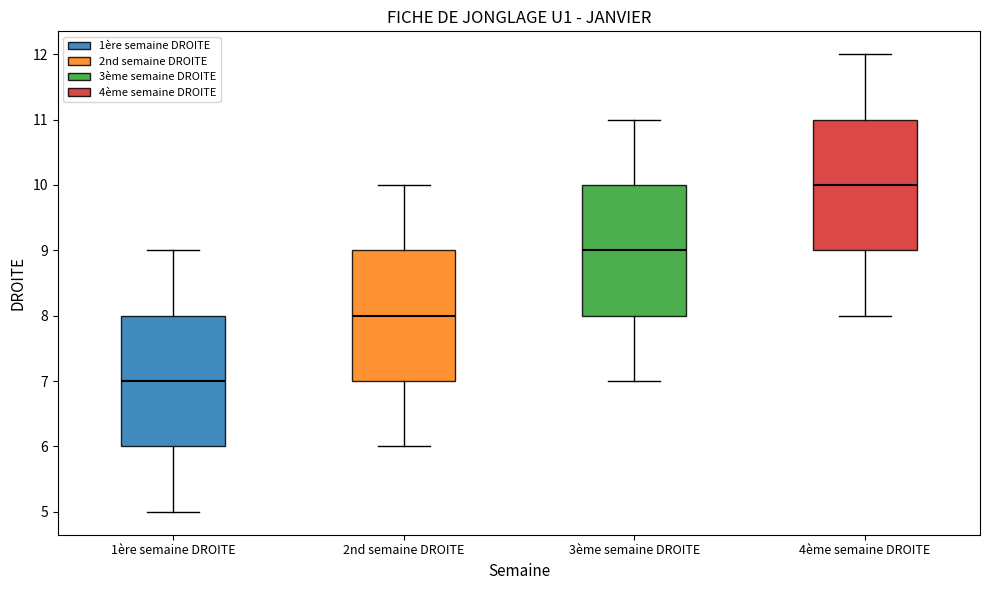

Which box has the highest median line?

4ème semaine DROITE